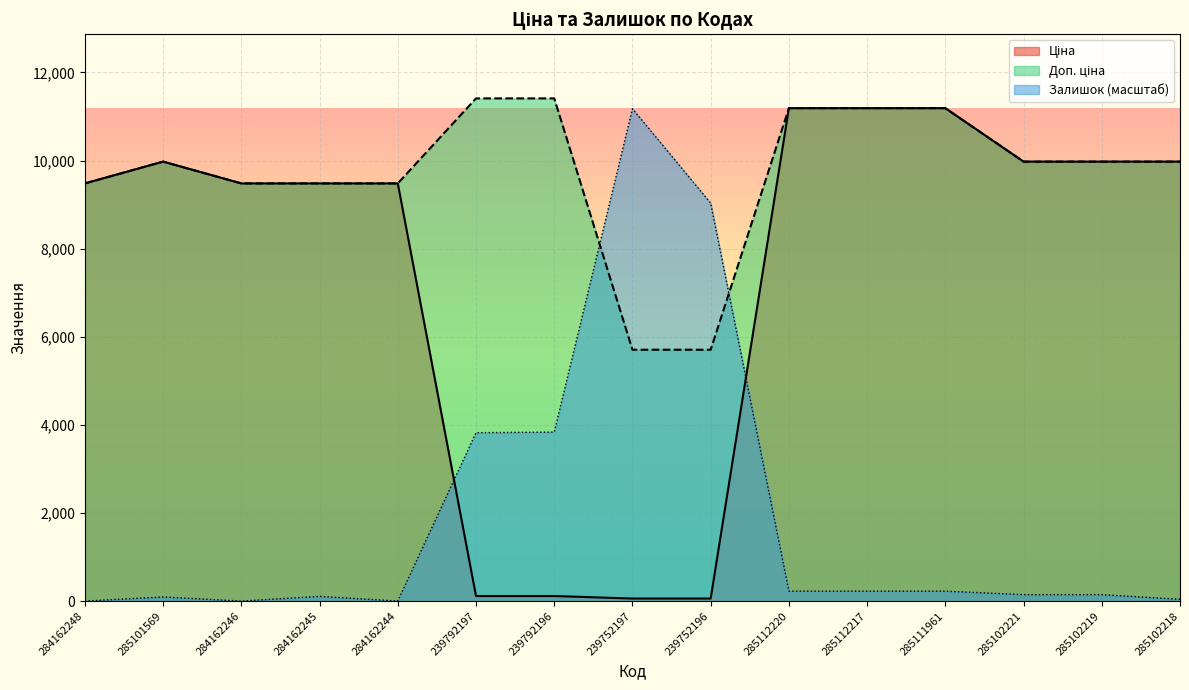

Between 285101569 and 285102221, which series saw the biggest shift?

Залишок